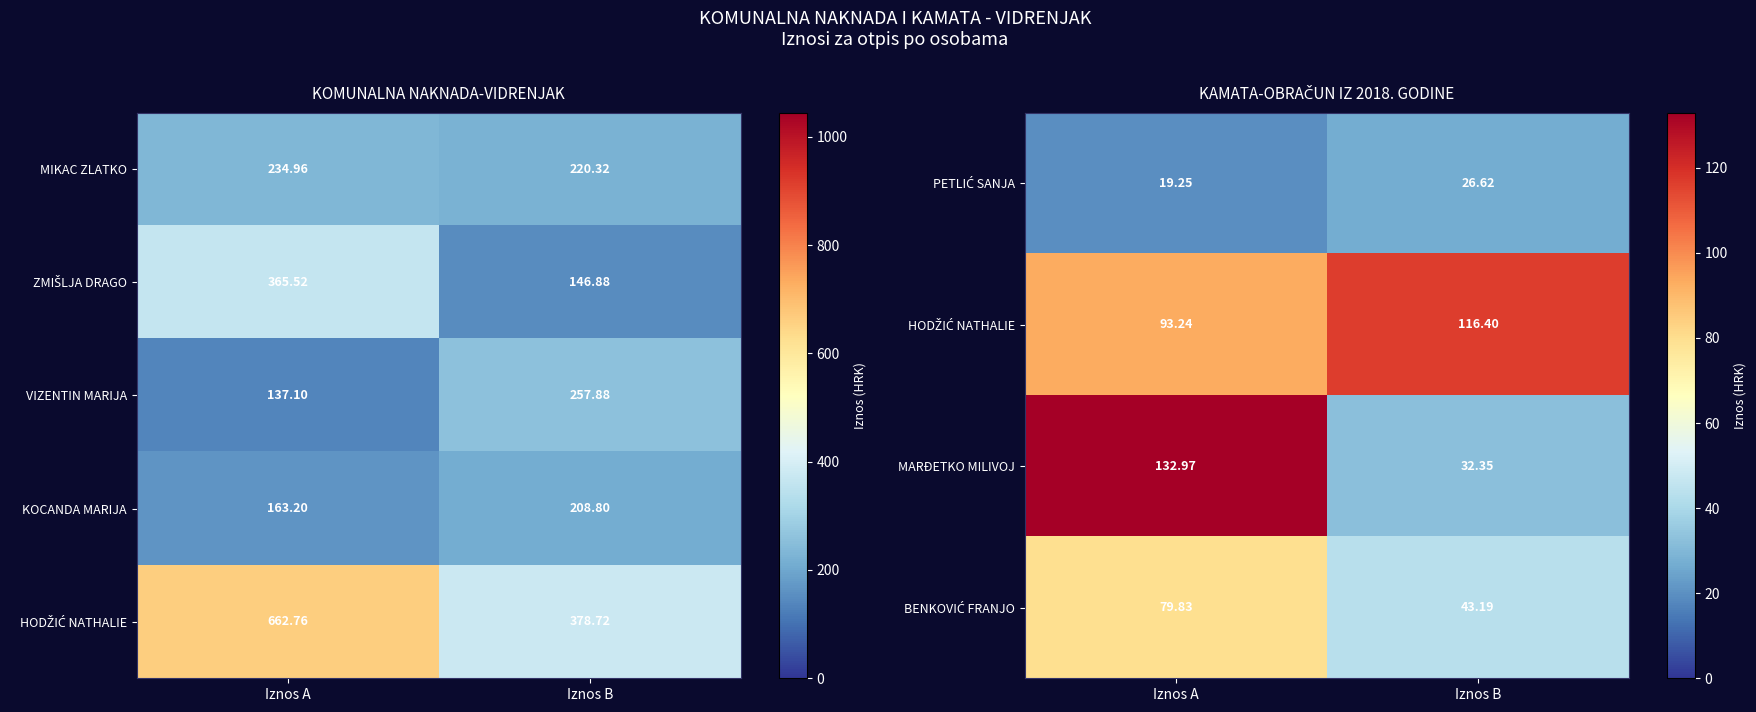

Rank the categories by MIKAC ZLATKO value from lowest to highest.

Iznos B, Iznos A